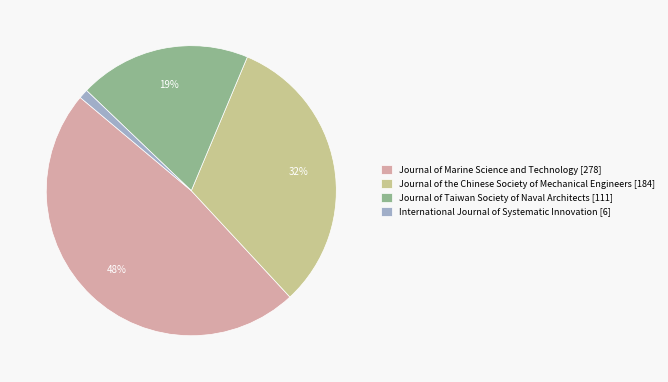

What percentage is the Journal of Marine Science and Technology [278] slice, to the nearest percent?

48%